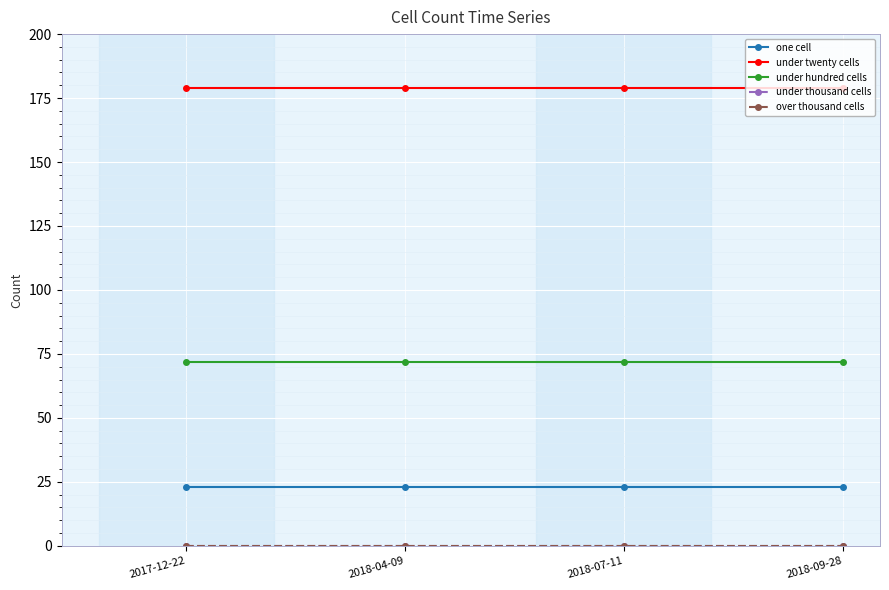

Which has a higher value, 2018-04-09 or 2018-09-28?

2018-04-09